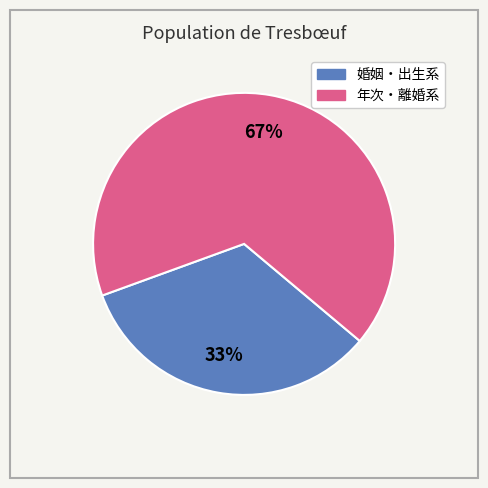

Combined, do 婚姻・出生系 and 年次・離婚系 account for over 50%?

Yes